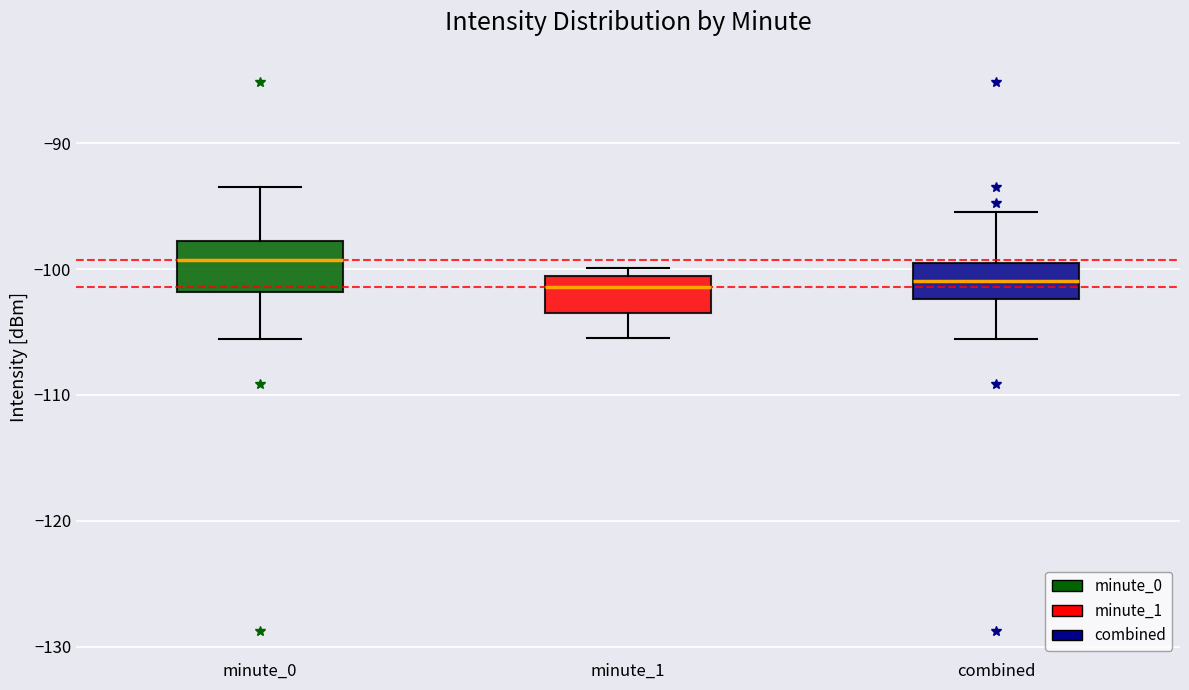

Reading left to right, transcribe this box plot: for each box, give where its median line is, the range the box spans, and where its two whiskers end, as read against the y-axis. The values are not printed on the chart, so give them approximately, as read against the axis.

minute_0: median -99, box -102 to -98, whiskers -106 to -94
minute_1: median -101 (just below the box's upper edge), box -104 to -101, whiskers -105 to -100
combined: median -101, box -102 to -100, whiskers -106 to -95